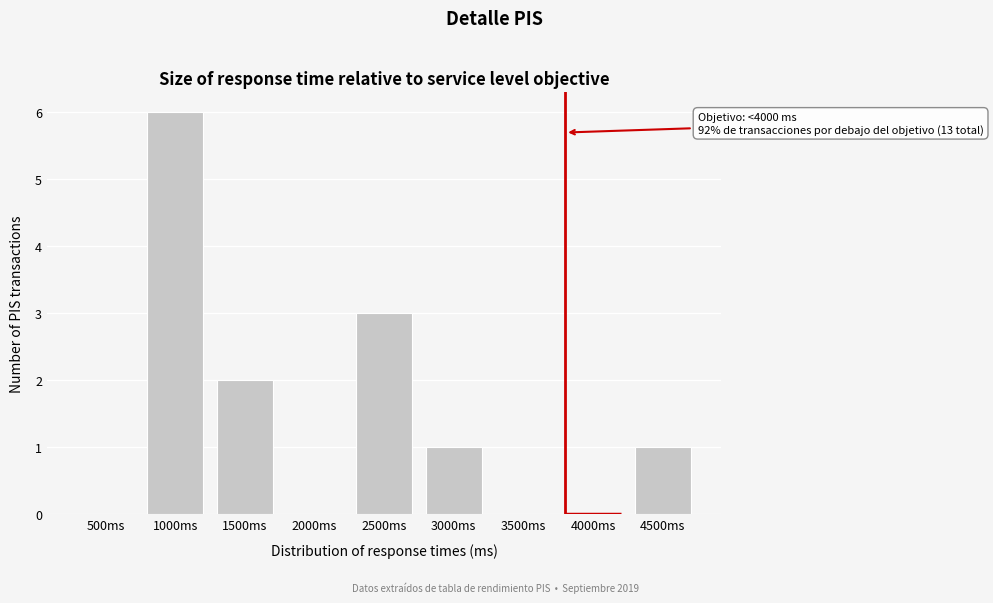

Reading left to right, what are all the values shown in this chart?

500ms=0	1000ms=6	1500ms=2	2000ms=0	2500ms=3	3000ms=1	3500ms=0	4000ms=0	4500ms=1